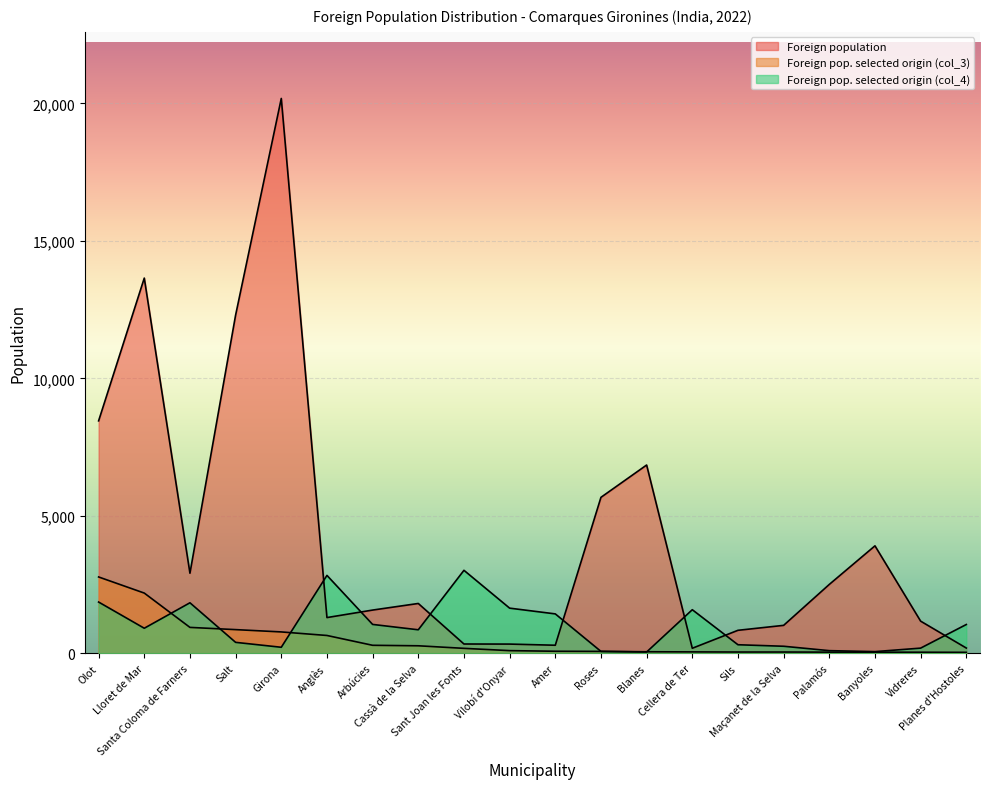

Which label corresponds to the largest value in the chart?

Girona